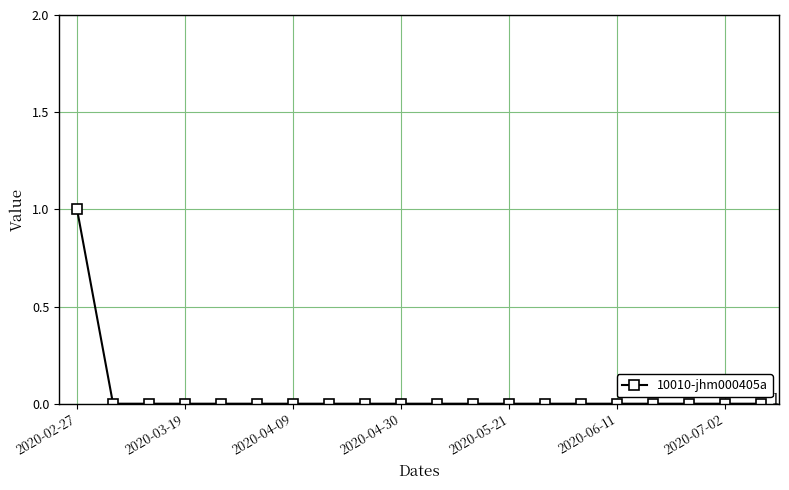

Reading left to right, list all the values displayed in this chart.

1	0	0	0	0	0	0	0	0	0	0	0	0	0	0	0	0	0	0	0